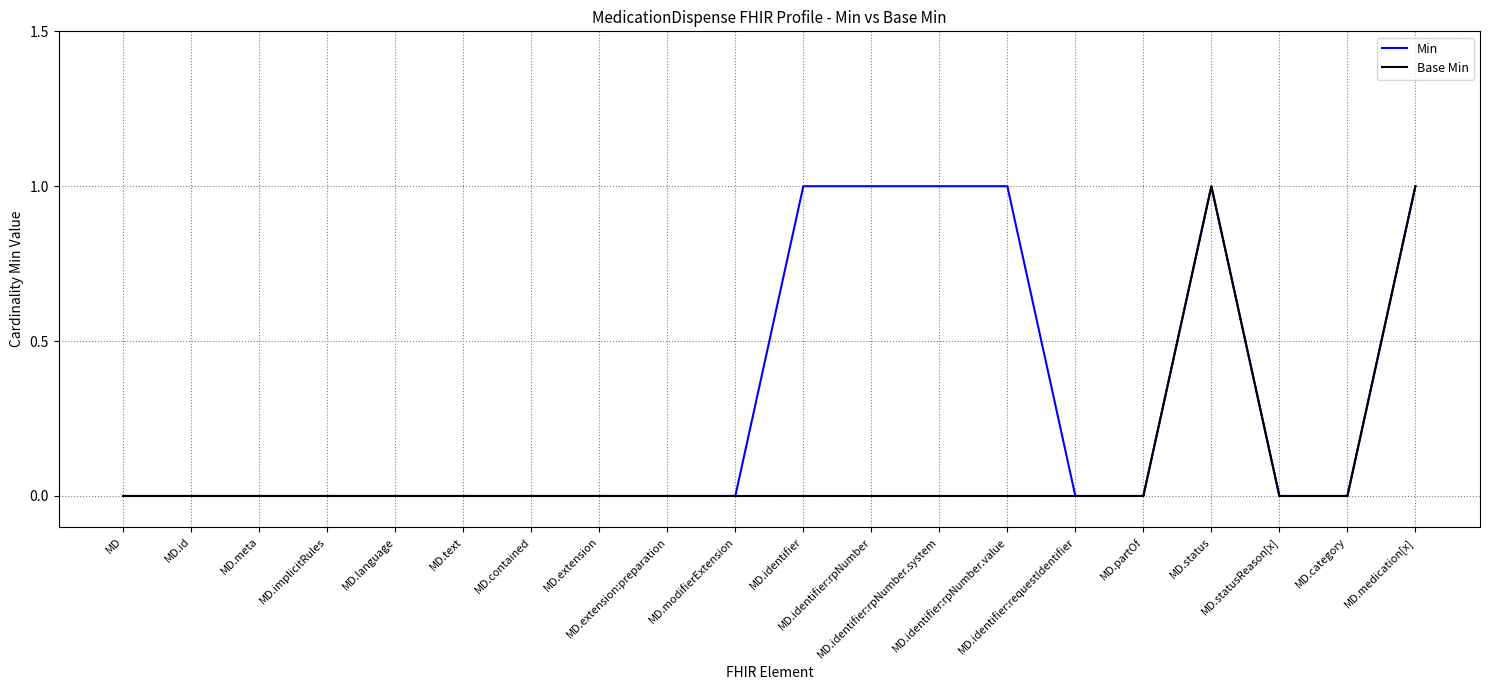

Rank the series by their average value, from highest to lowest.

Min, Base Min